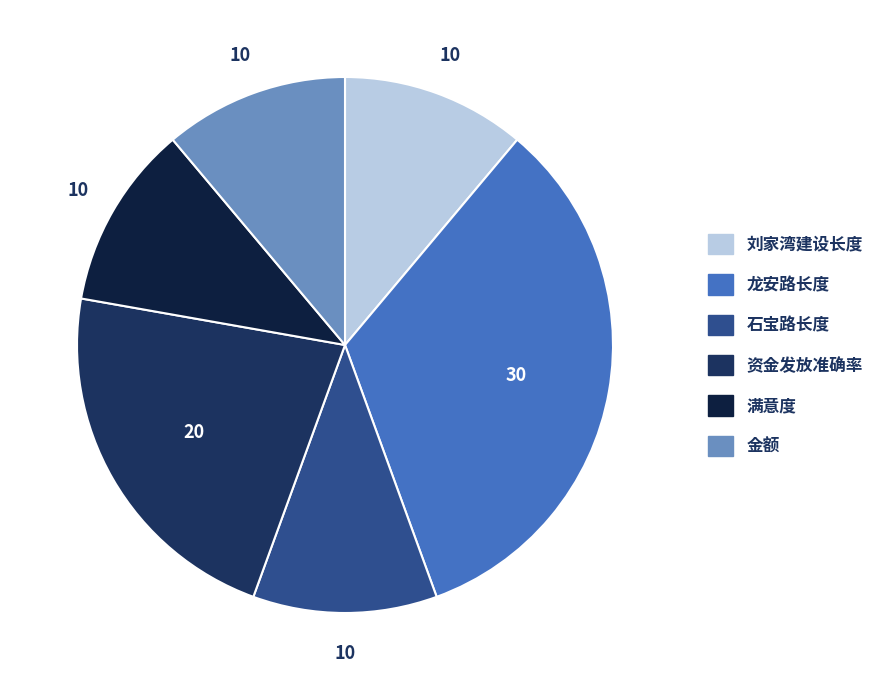

Approximately how many times larger is the value at 金额 compared to 满意度?

1.0